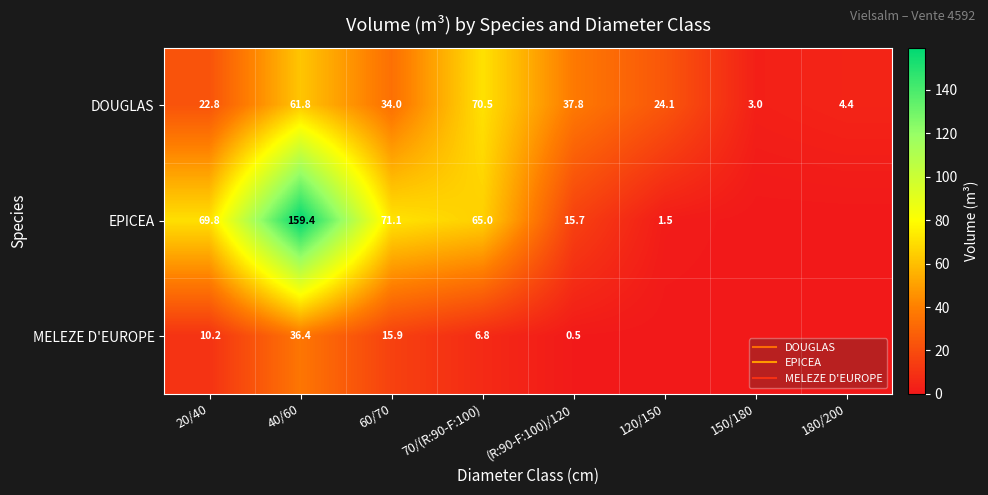

At which category is the sum across all series the highest?

40/60